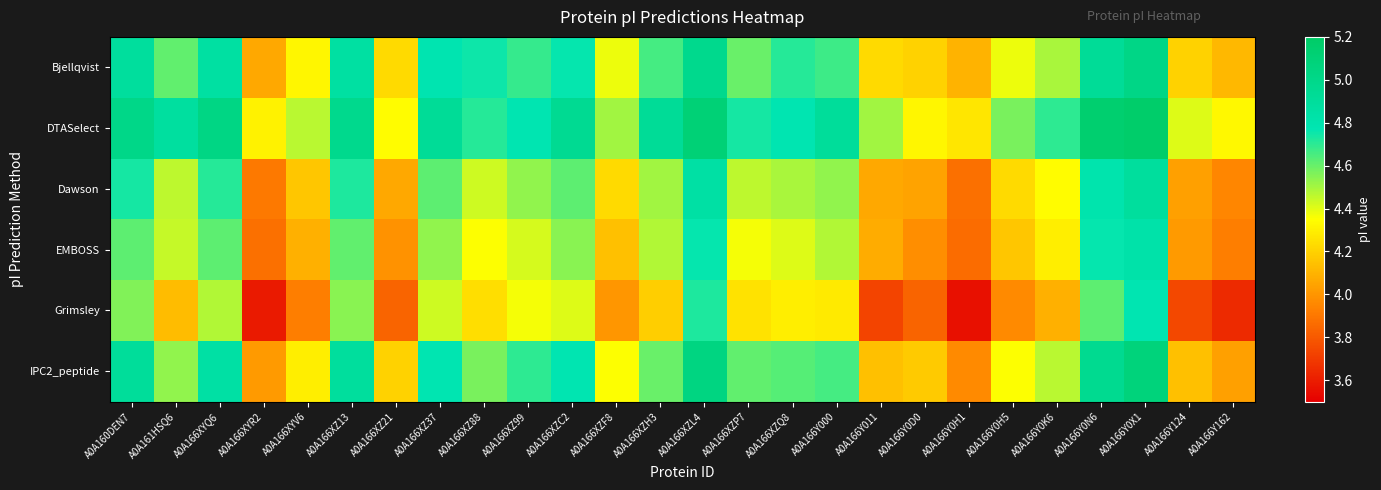

At which category does the chart reach its minimum across all series?

A0A166Y0H1